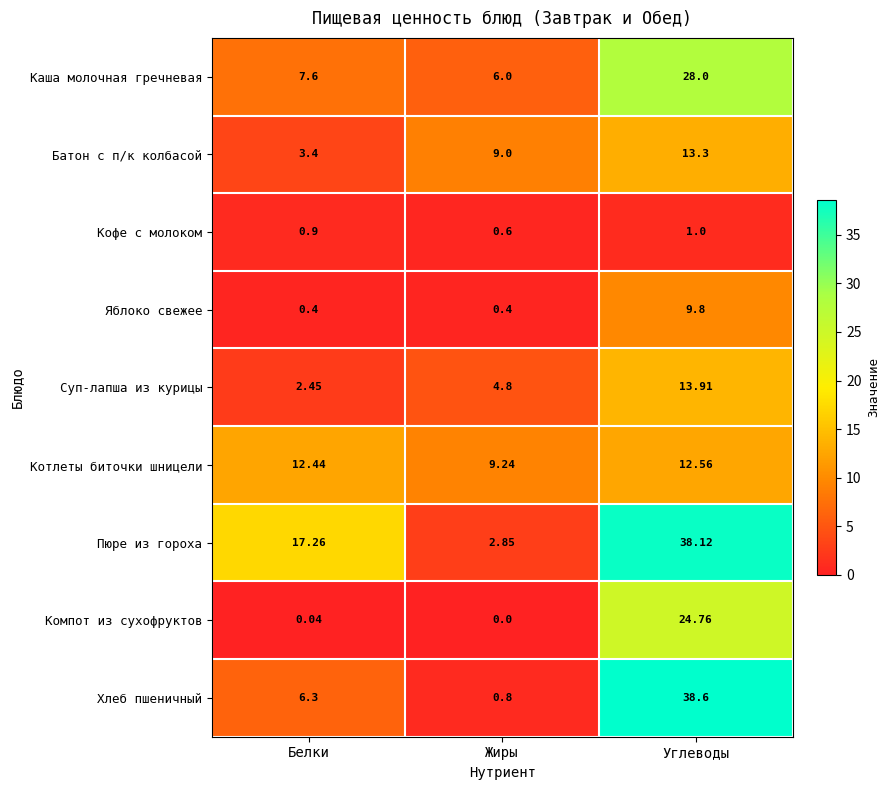

List the series in order of their peak value, highest first.

Хлеб пшеничный, Пюре из гороха, Каша молочная гречневая, Компот из сухофруктов, Суп-лапша из курицы, Батон с п/к колбасой, Котлеты биточки шницели, Яблоко свежее, Кофе с молоком